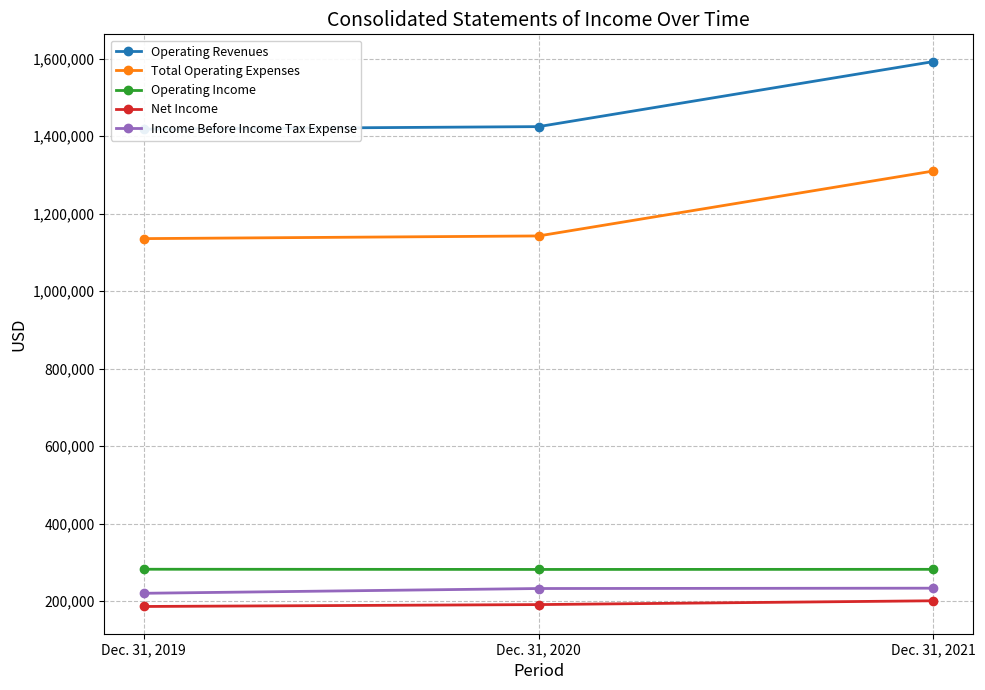

List the series in order of their peak value, lowest first.

Net Income, Income Before Income Tax Expense, Operating Income, Total Operating Expenses, Operating Revenues